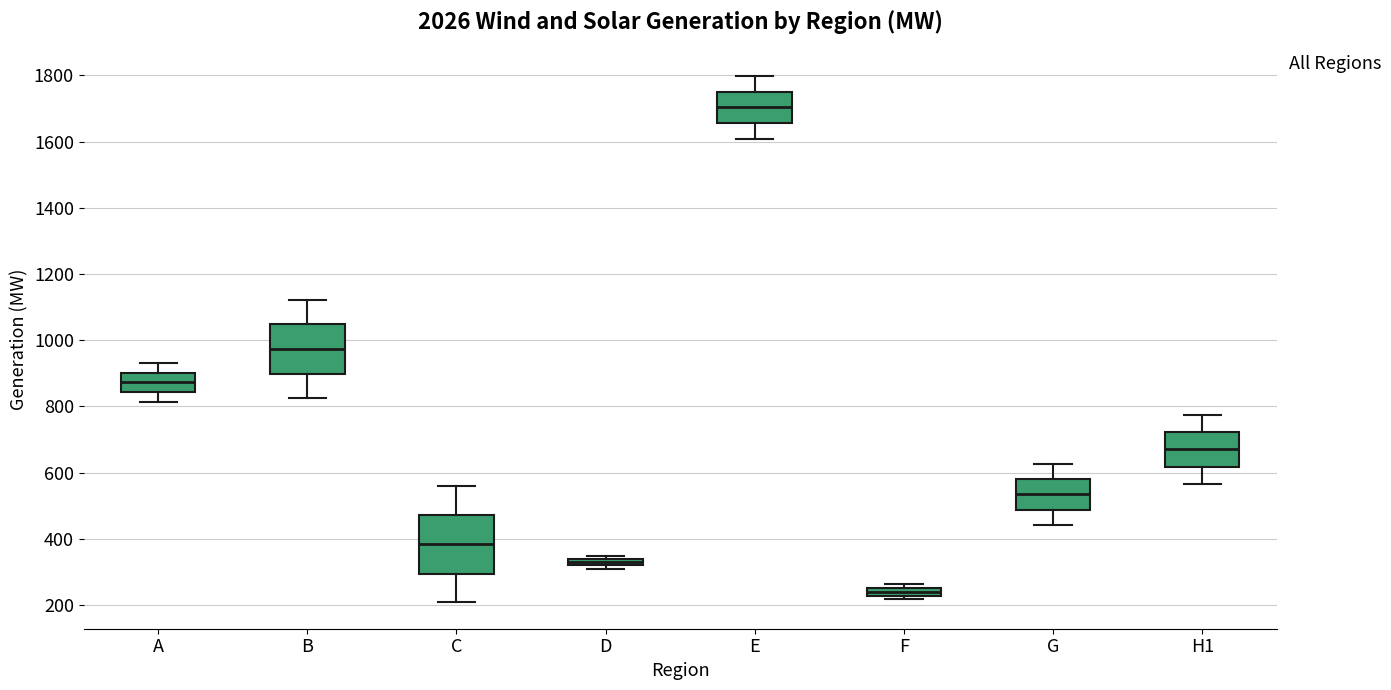

Where does the median line of the box for E sit on the y-axis? The values are not printed on the chart, so give them approximately, as read against the axis.

1700